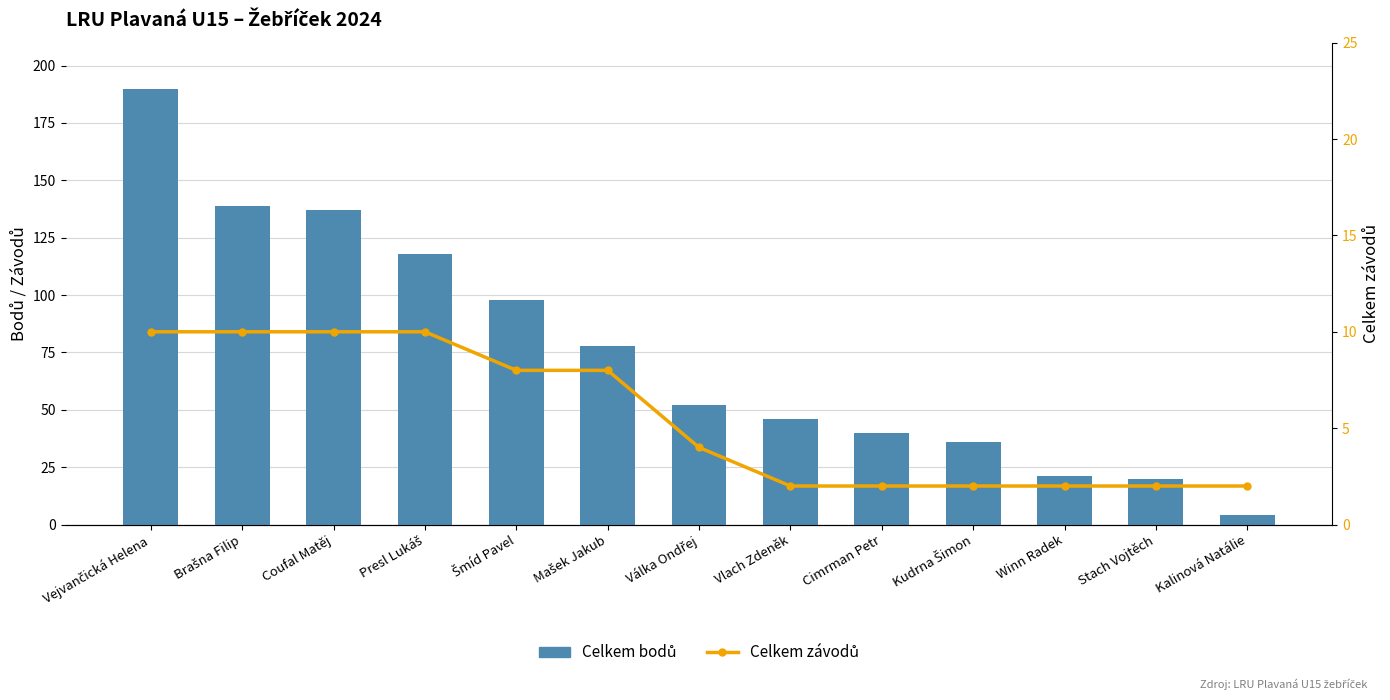

Which series has the largest total across all categories?

Celkem bodů